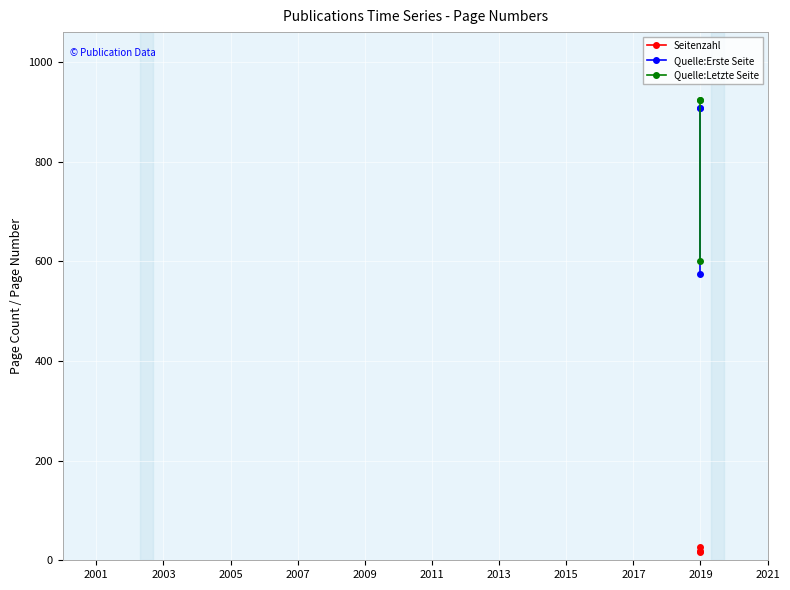

What is the maximum value shown in the chart?

924